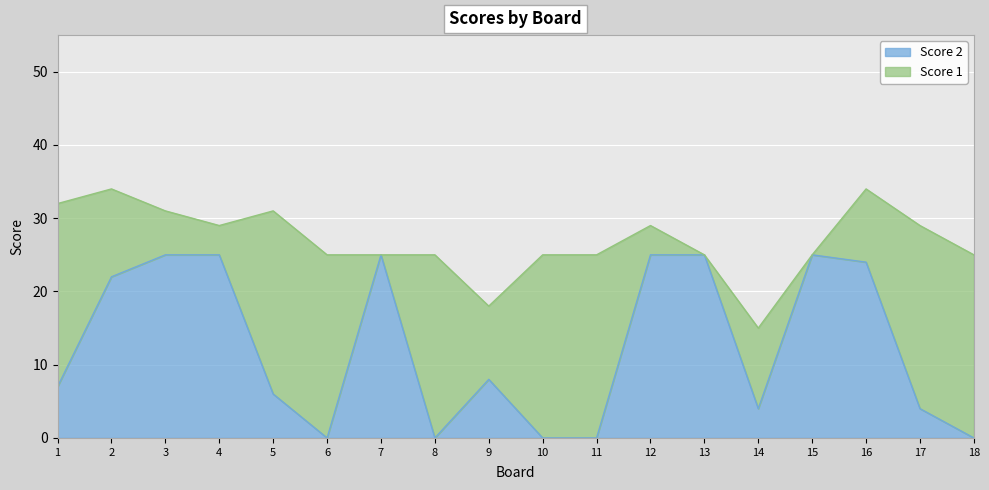

At which label does the data first exceed 8?

2